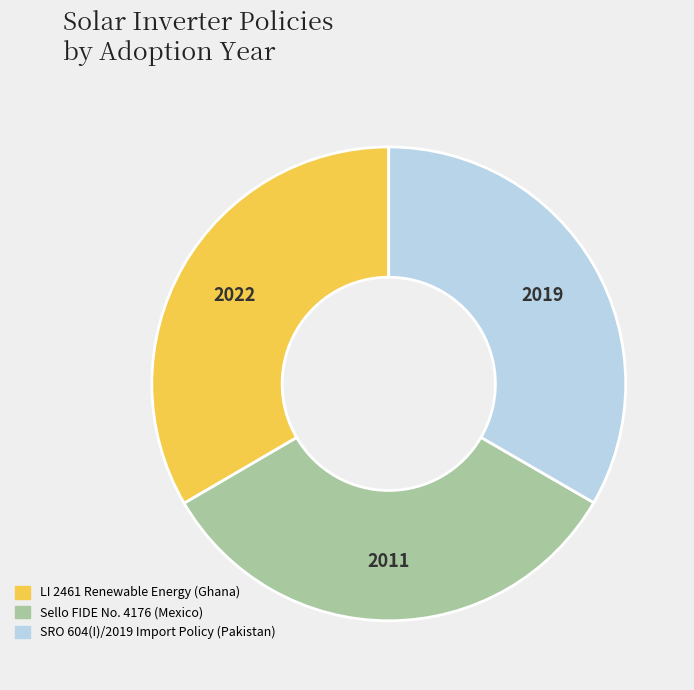

Do LI 2461 Renewable Energy (Ghana) and Sello FIDE No. 4176 (Mexico) together represent more than half of the pie?

Yes